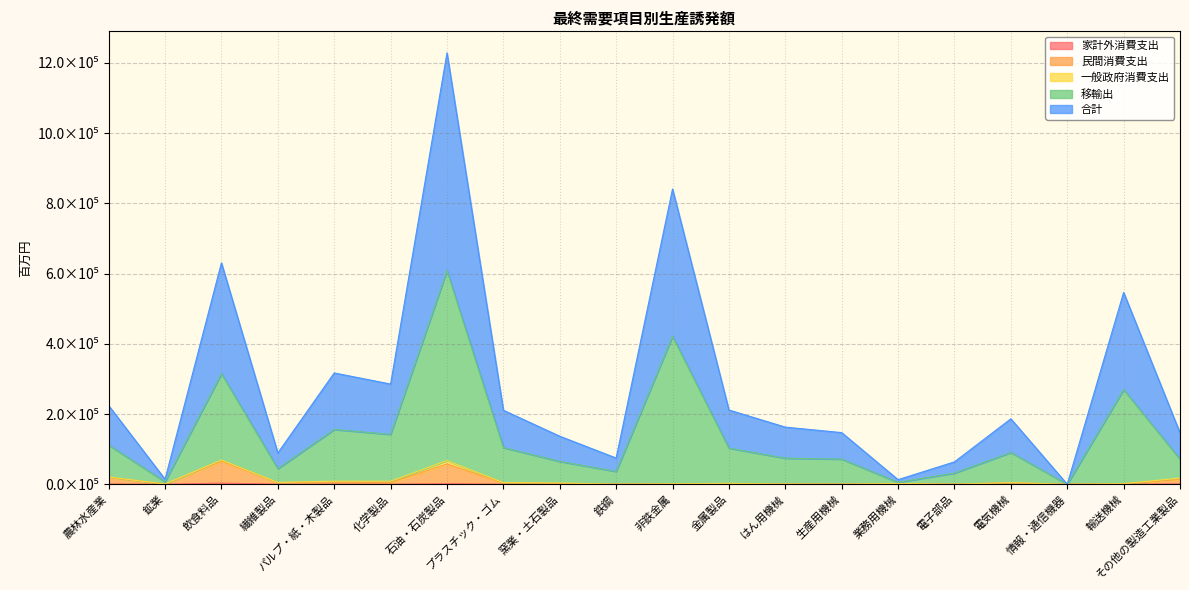

At which label is 民間消費支出 closest to 32920?

農林水産業